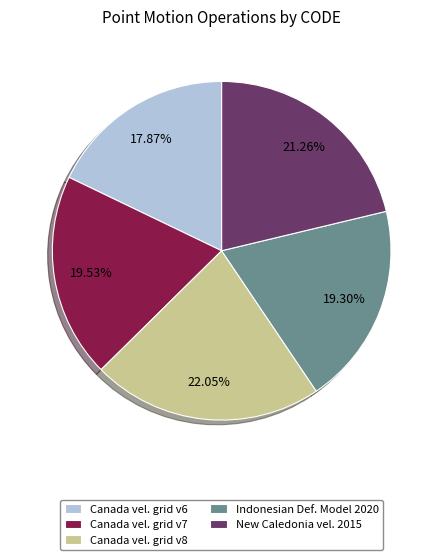

What is the largest slice in the pie chart?

Canada vel. grid v8